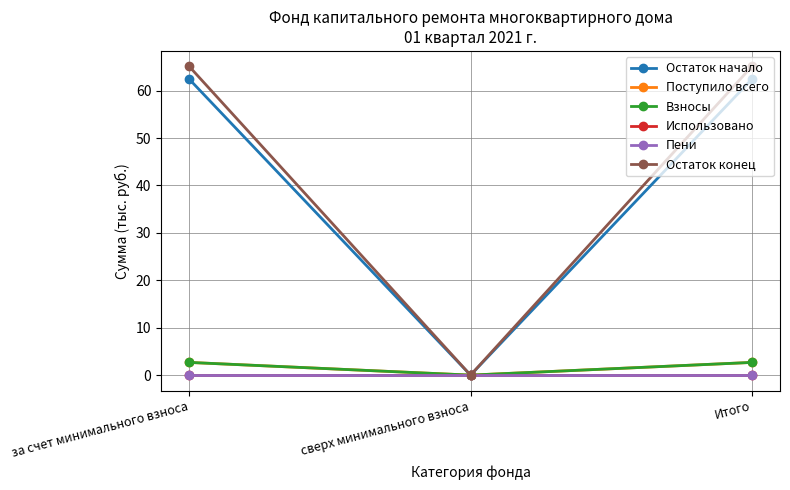

At which label is Взносы closest to 1?

сверх минимального взноса